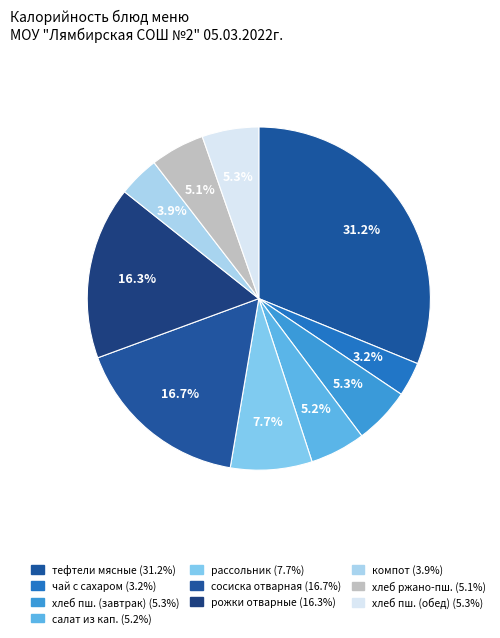

Is there any slice that represents more than half of the pie?

No